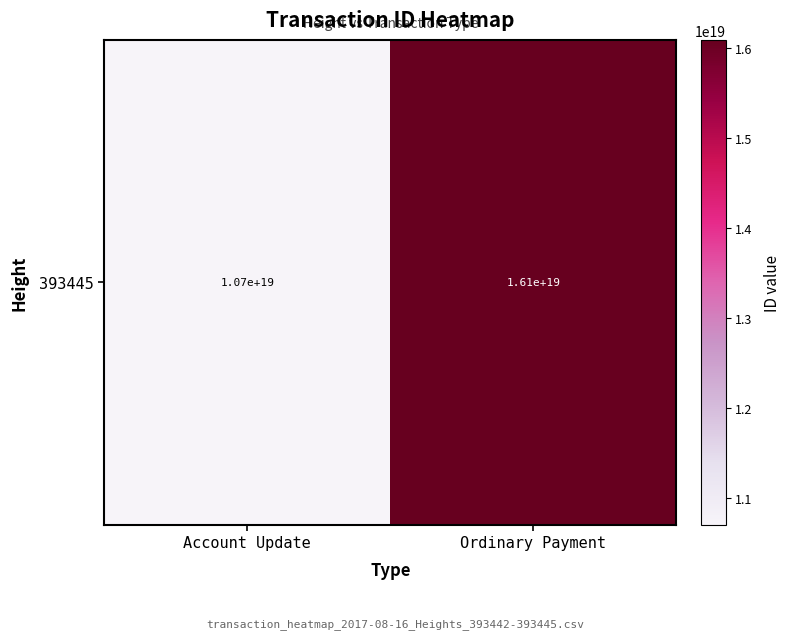

What value does the data have at Ordinary Payment, to the nearest 50?

16089801118677936000